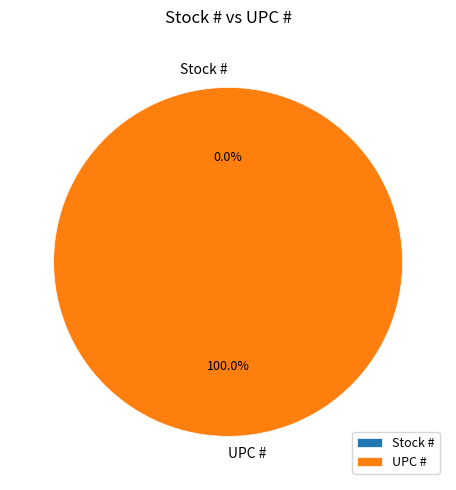

How many slices are in this pie chart?

2